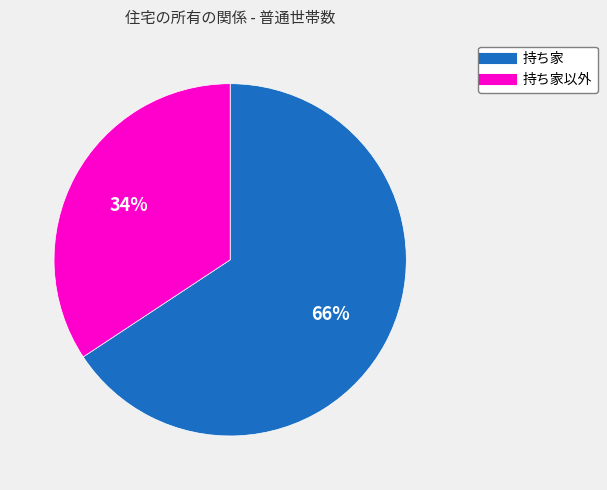

To the nearest percent, what is the average slice percentage?

50%